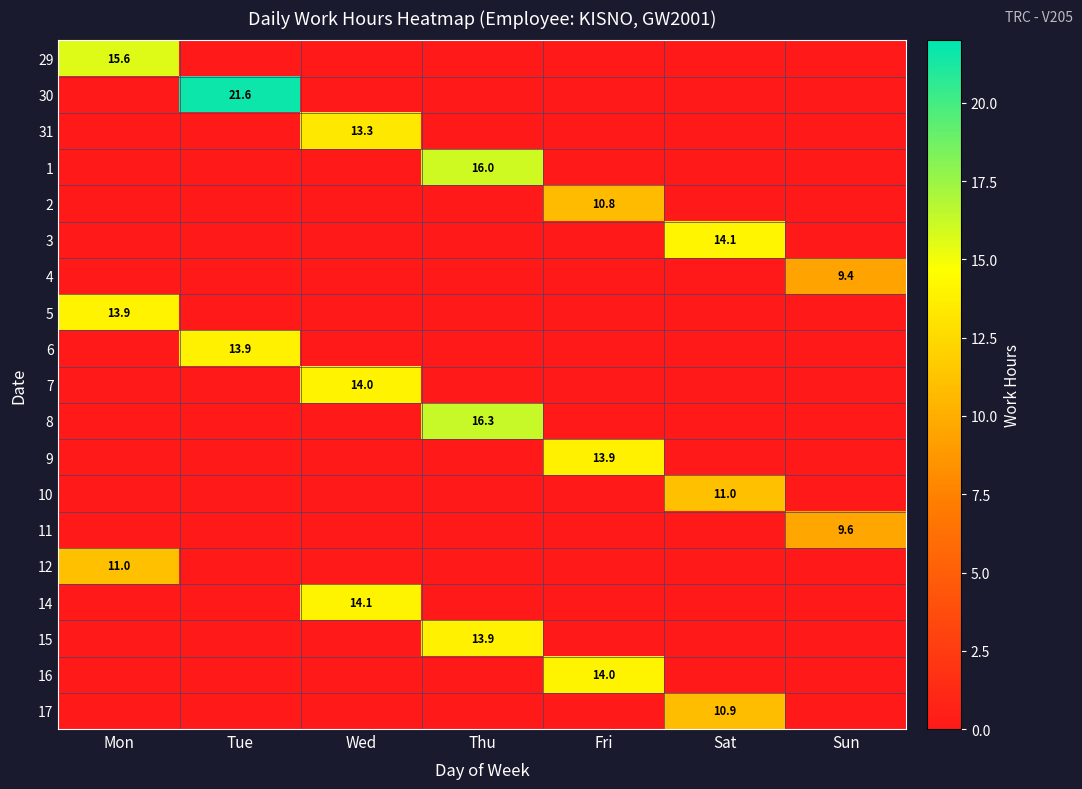

What is the average value of the 30 series?

3.1